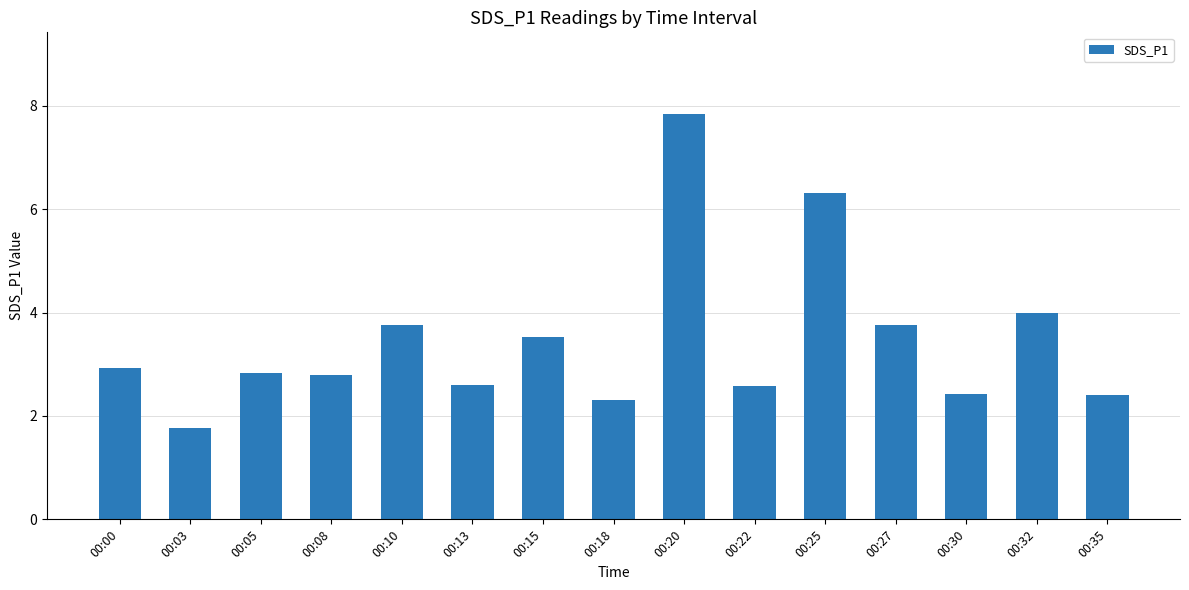

What is the minimum value shown in the chart?

1.8